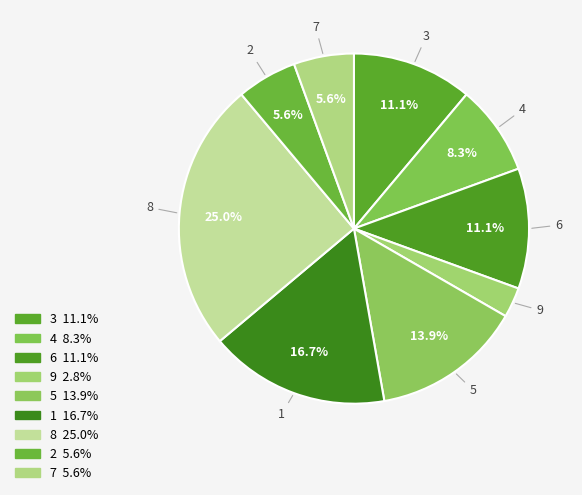

Do 4 and 5 together represent more than half of the pie?

No